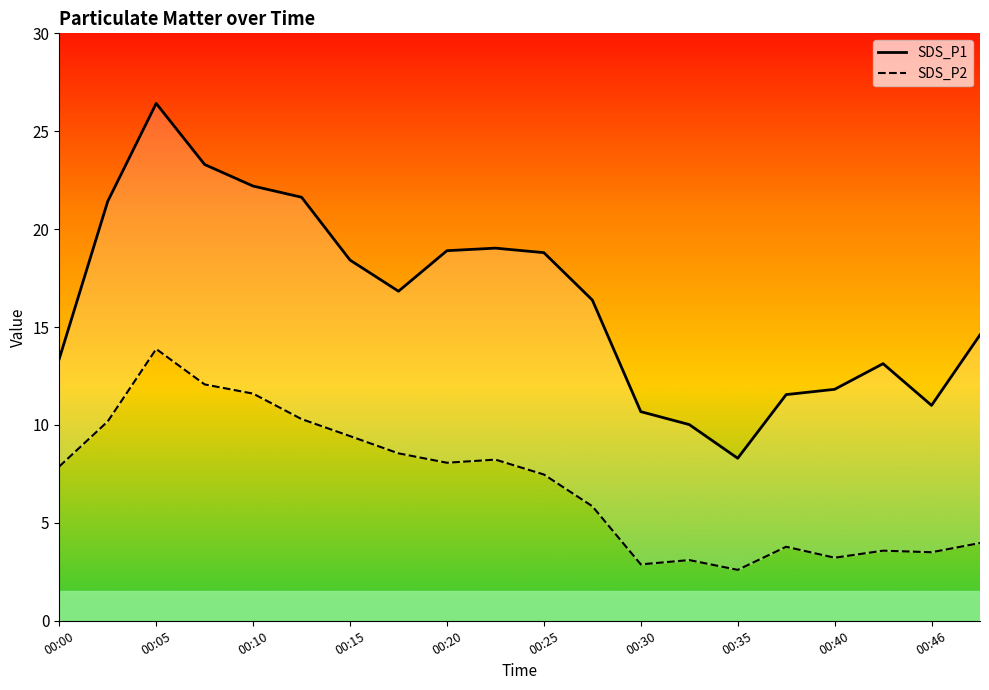

How many lines are shown in the chart?

2